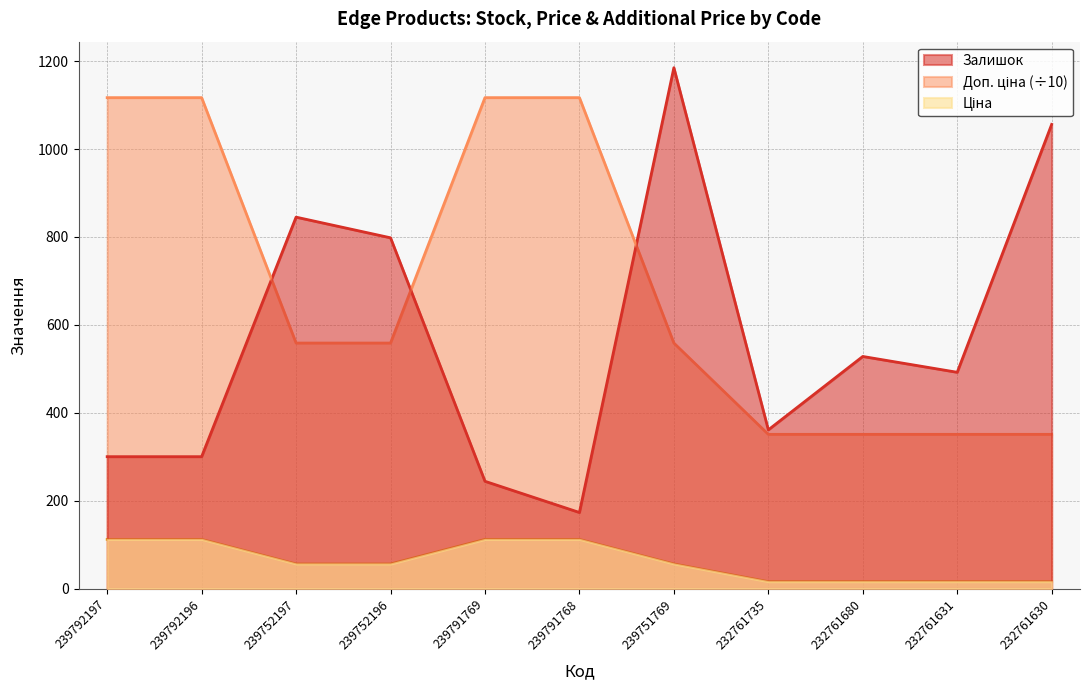

What is the difference between the maximum and minimum values in the Залишок series?

1012.0